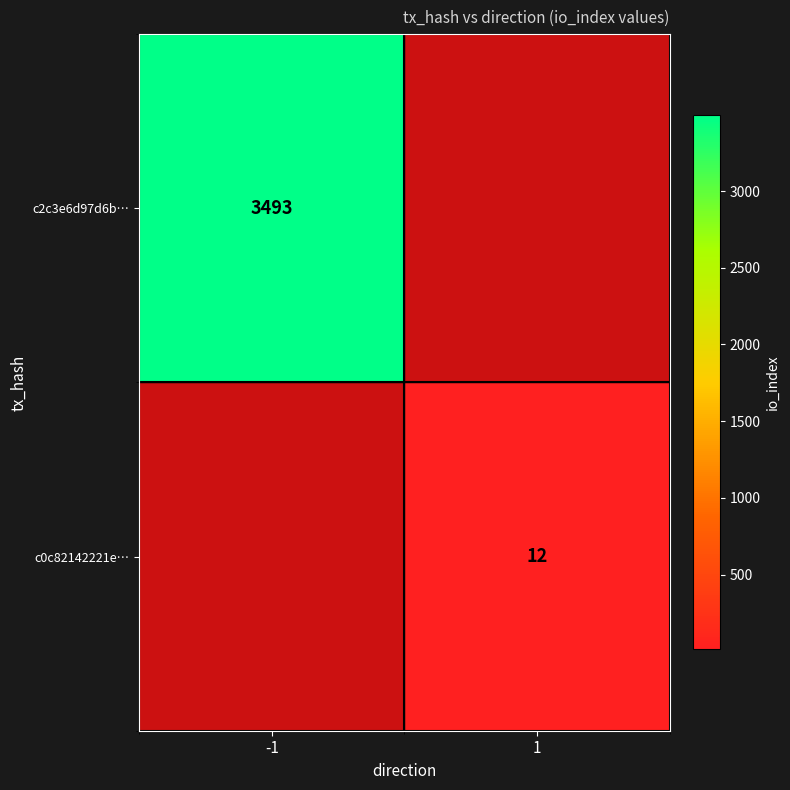

Is it true that c2c3e6d97d6b… equals 5624.0 at -1?

False